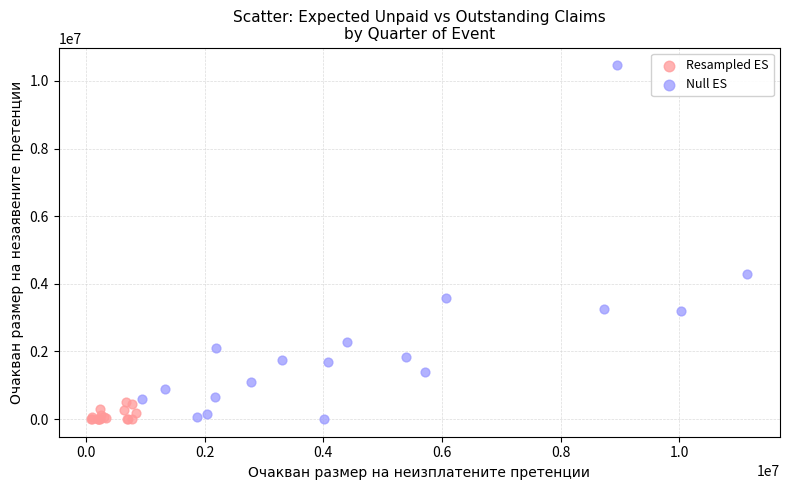

Which series has the widest spread of Y values?

Null ES